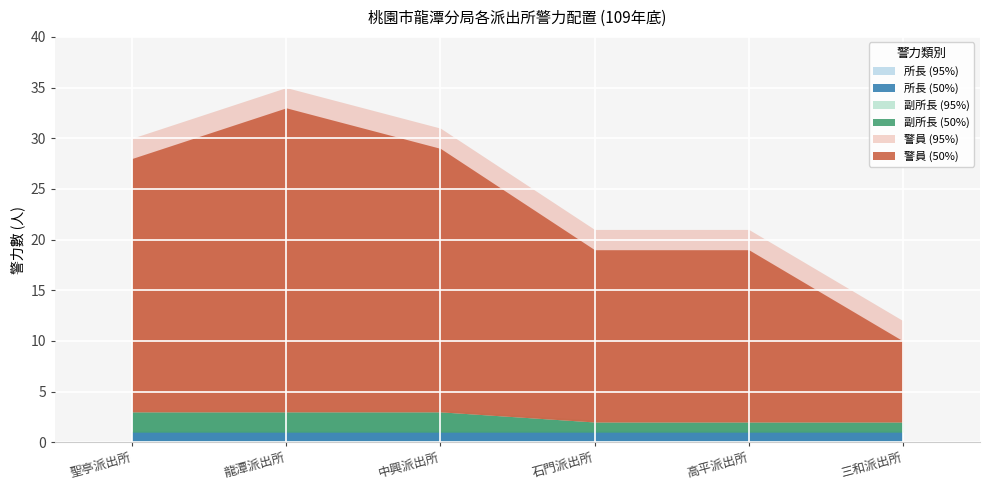

Which category has the lowest value in the 警員 series?

三和派出所